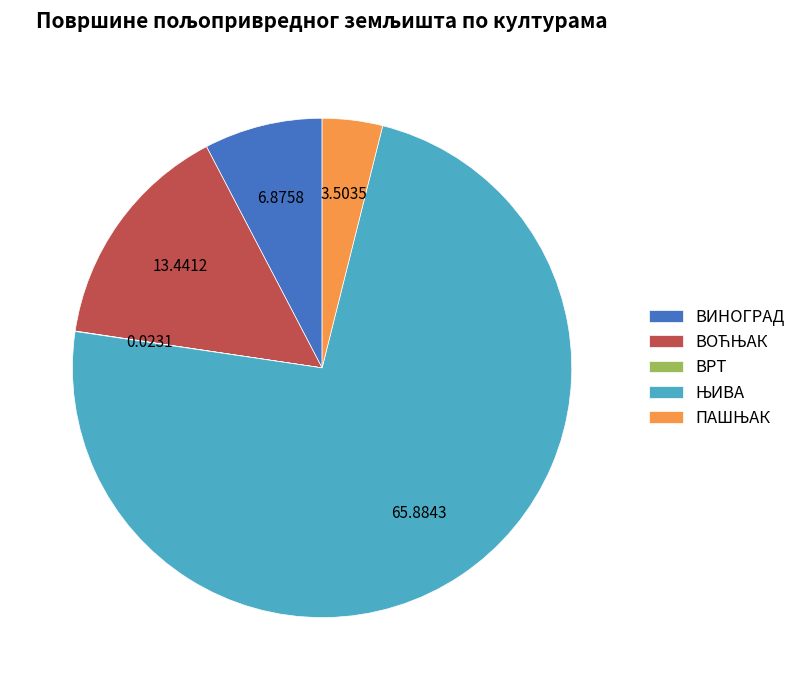

Does any single category account for the majority?

Yes